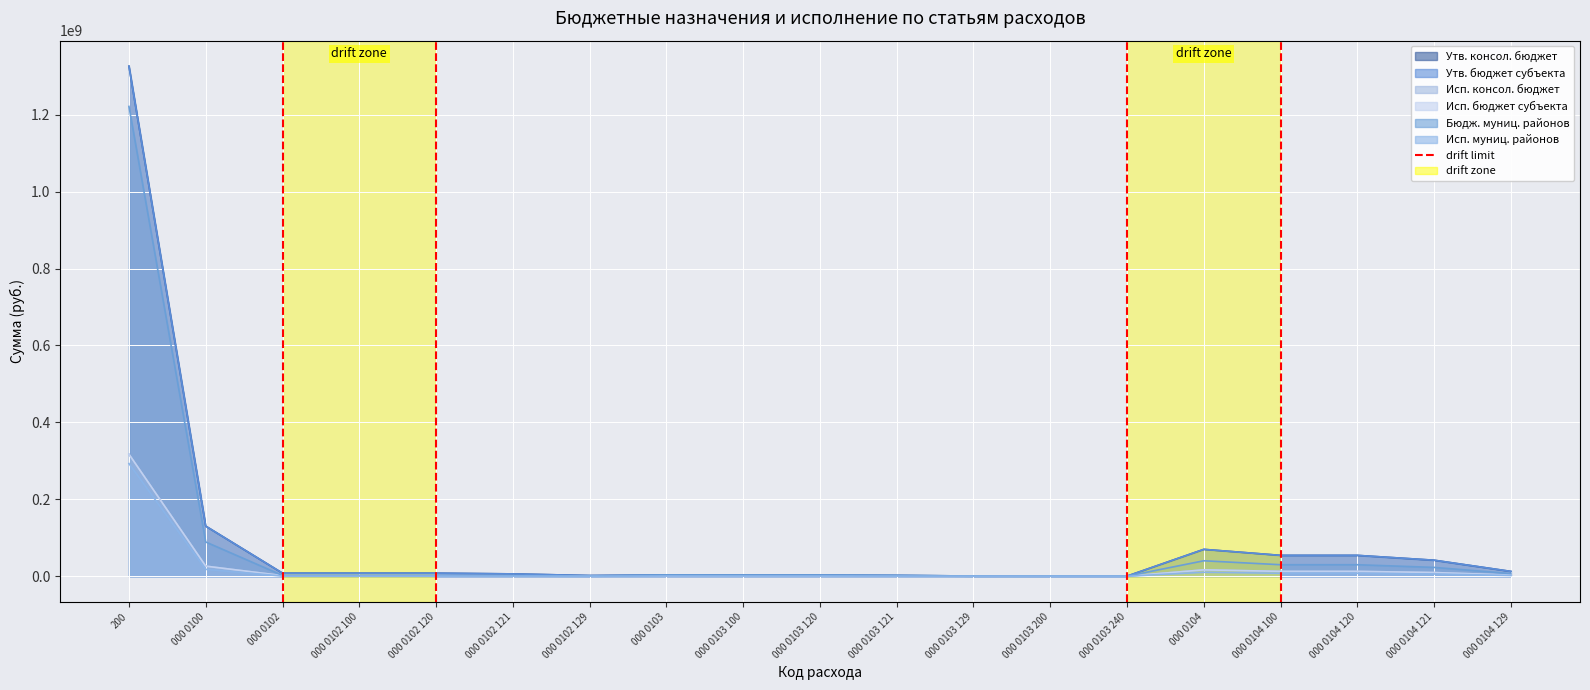

In Исп. бюджет субъекта, how many points are lower than both neighbors (excluding endpoints)?

1